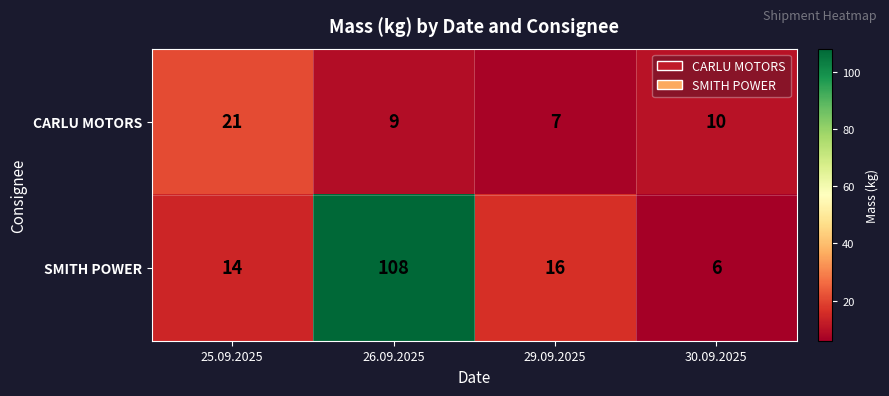

The SMITH POWER series shows 2 at 30.09.2025. True or false?

False